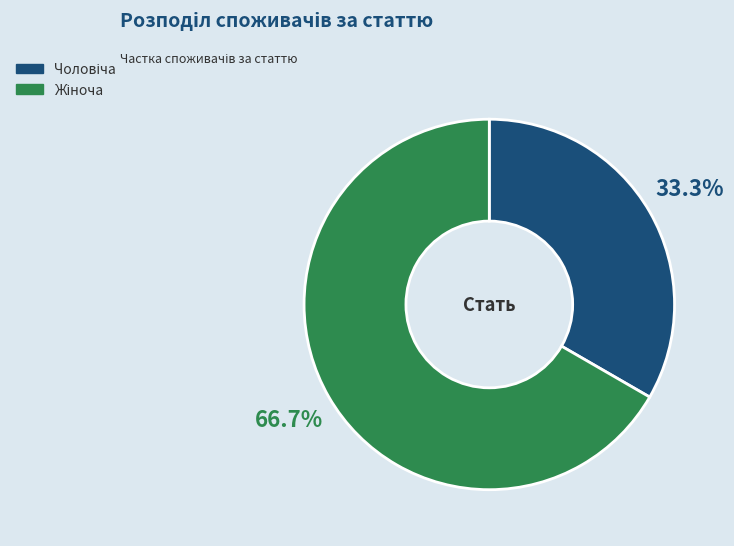

Does any single category account for the majority?

Yes